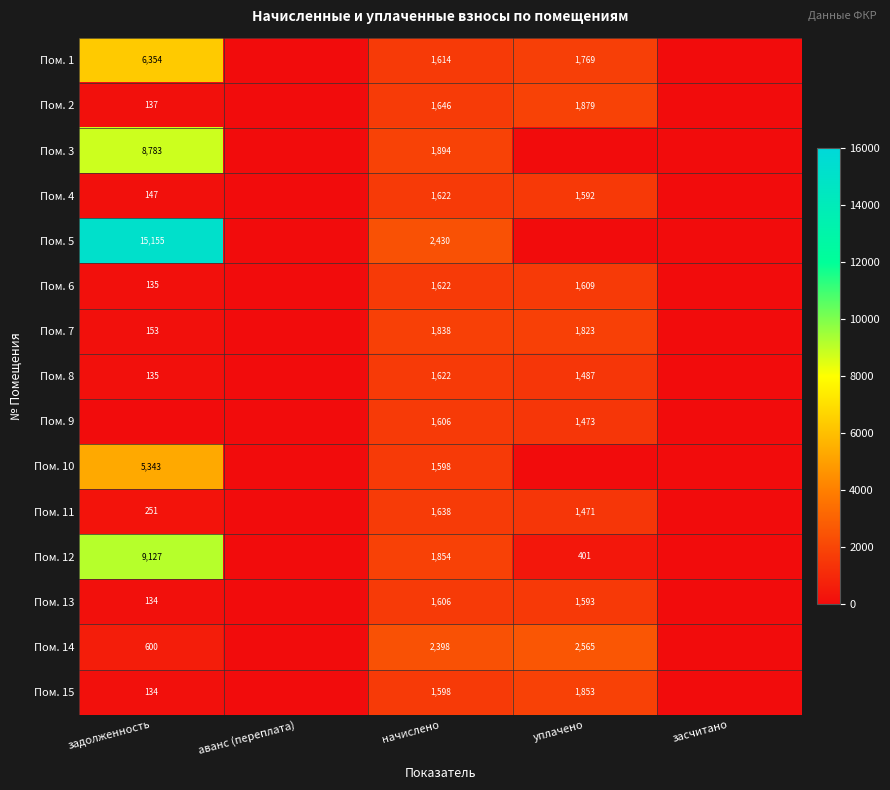

What is the total value across all series at начислено?

26586